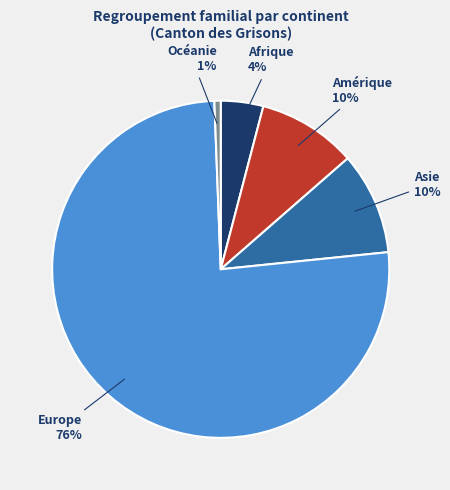

Does any single category account for the majority?

Yes